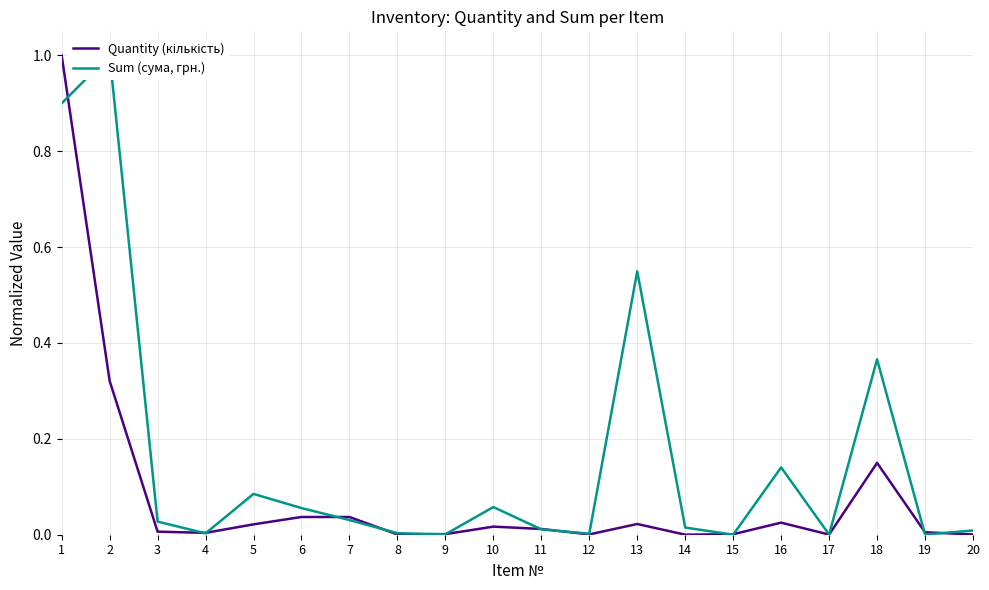

At which label does Quantity (кількість) reach its minimum?

14